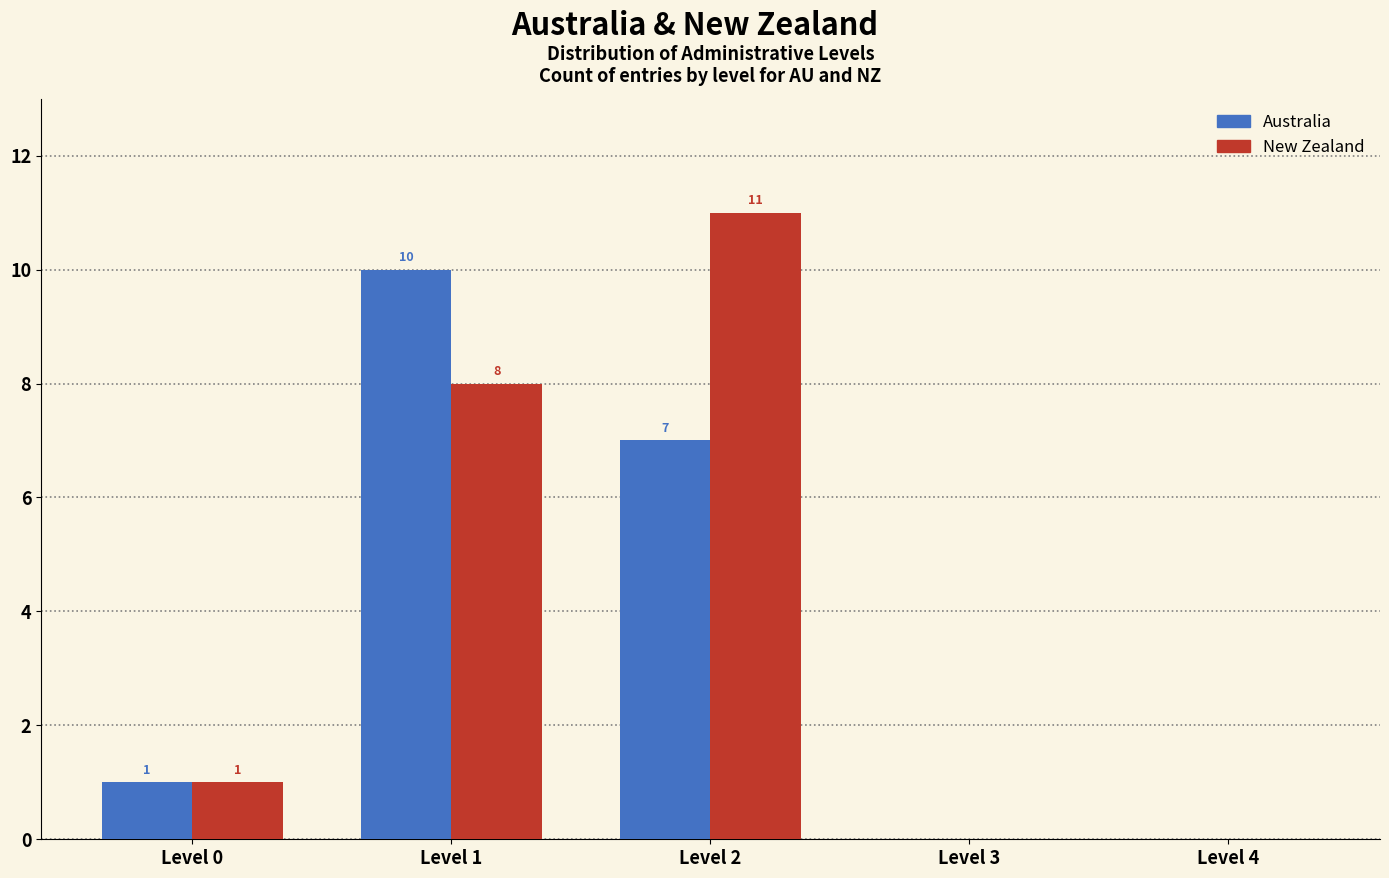

Reading left to right, extract all data points from this chart.

Australia: Level 0=1	Level 1=10	Level 2=7	Level 3=0	Level 4=0
New Zealand: Level 0=1	Level 1=8	Level 2=11	Level 3=0	Level 4=0